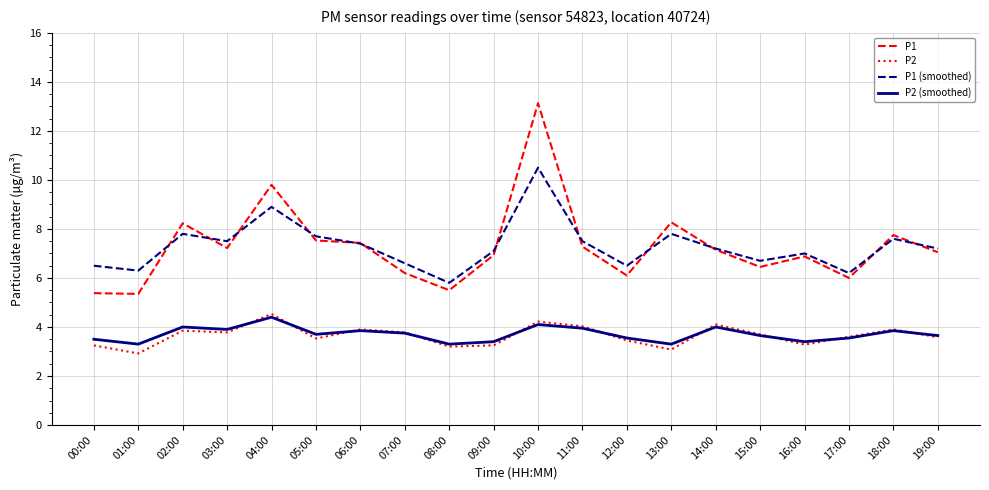

True or false: P1 (smoothed) and P2 cross at least once.

False